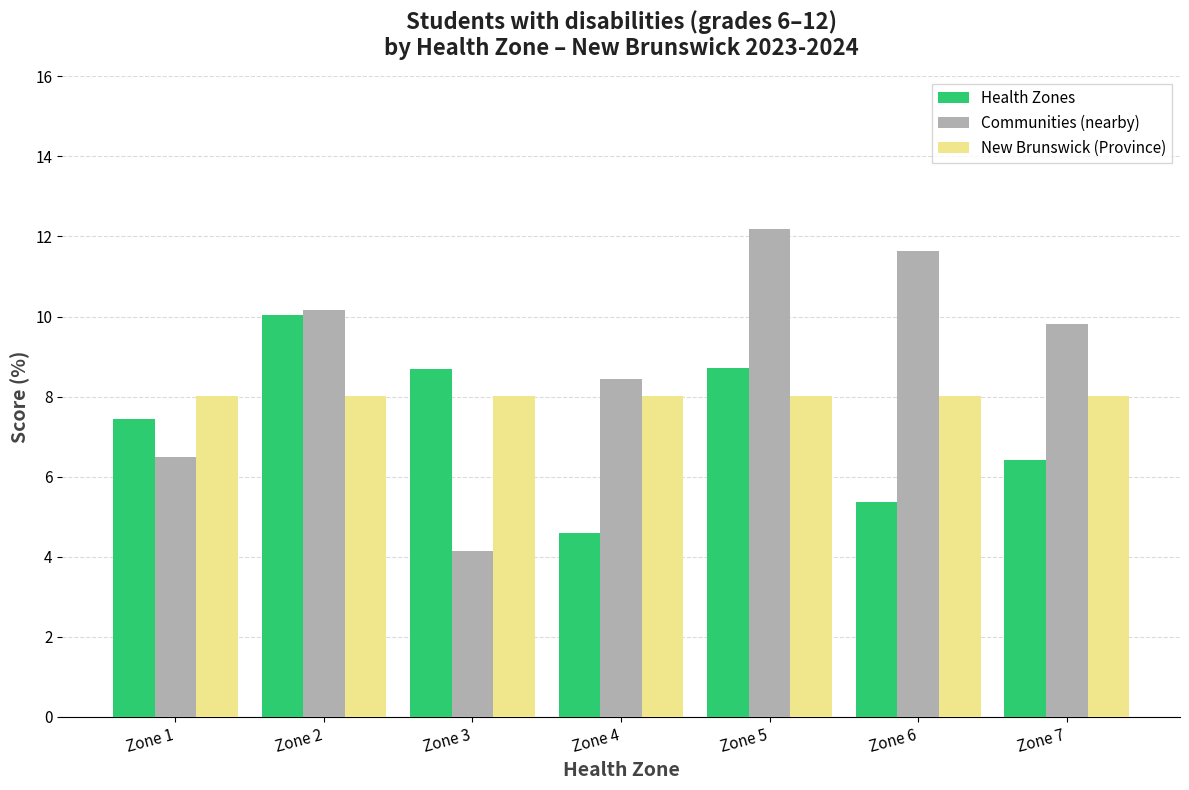

Rank the series by their average value, from lowest to highest.

Health Zones, New Brunswick (Province), Communities (nearby)